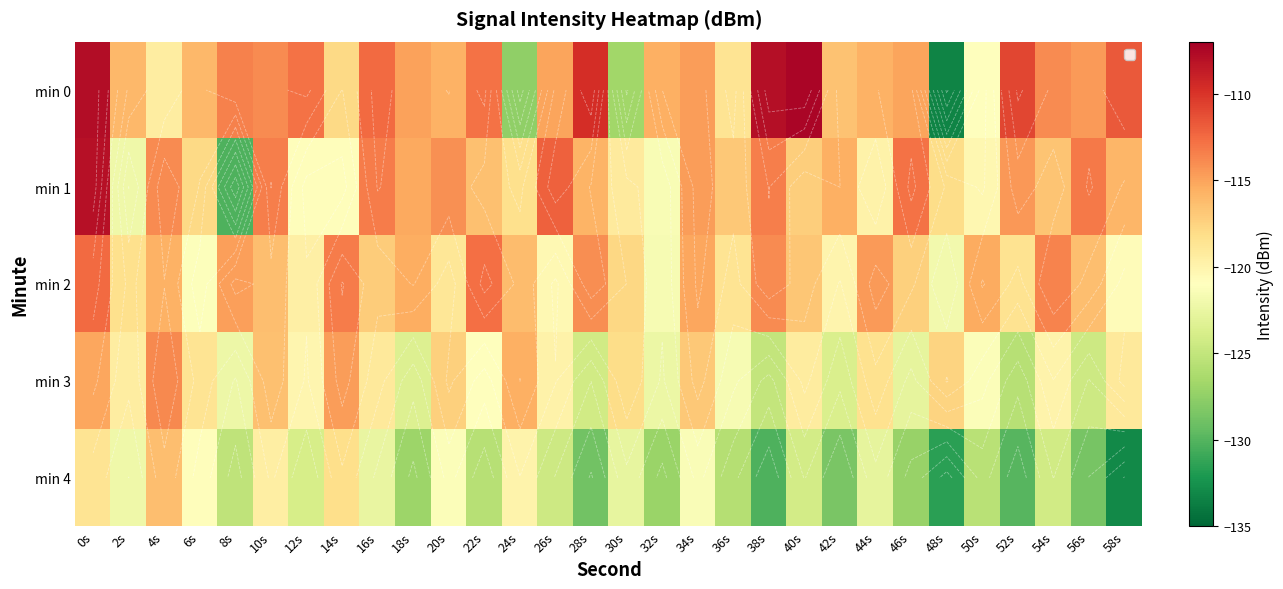

What is the difference between the maximum and minimum values in the min 3 series?

11.9